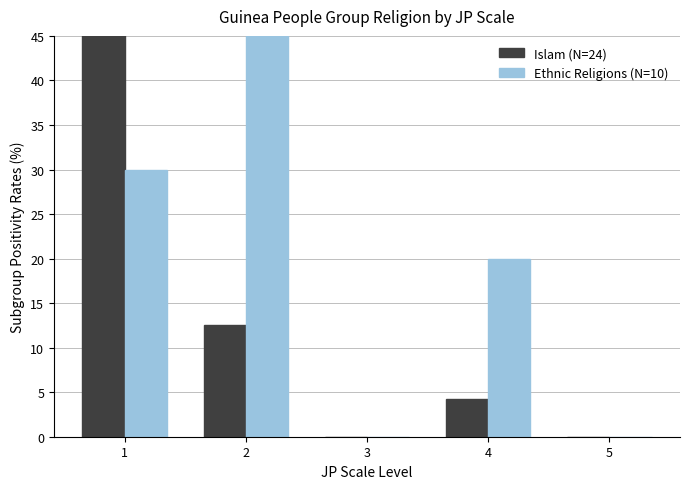

Rank the categories by Islam (N=24) value from highest to lowest.

1, 2, 4, 3, 5